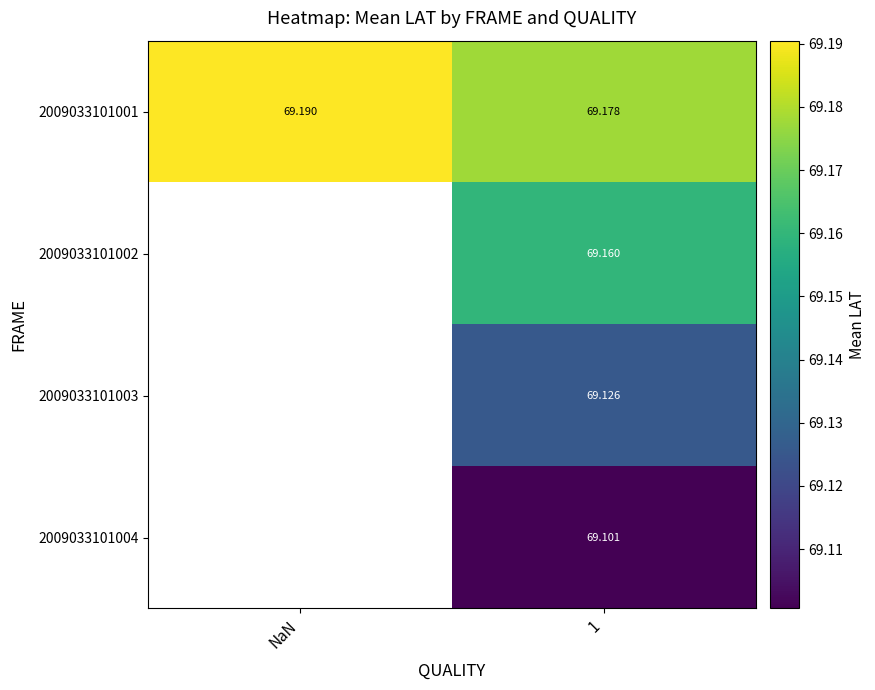

Is it true that 2009033101002 equals 69.2 at 1?

True